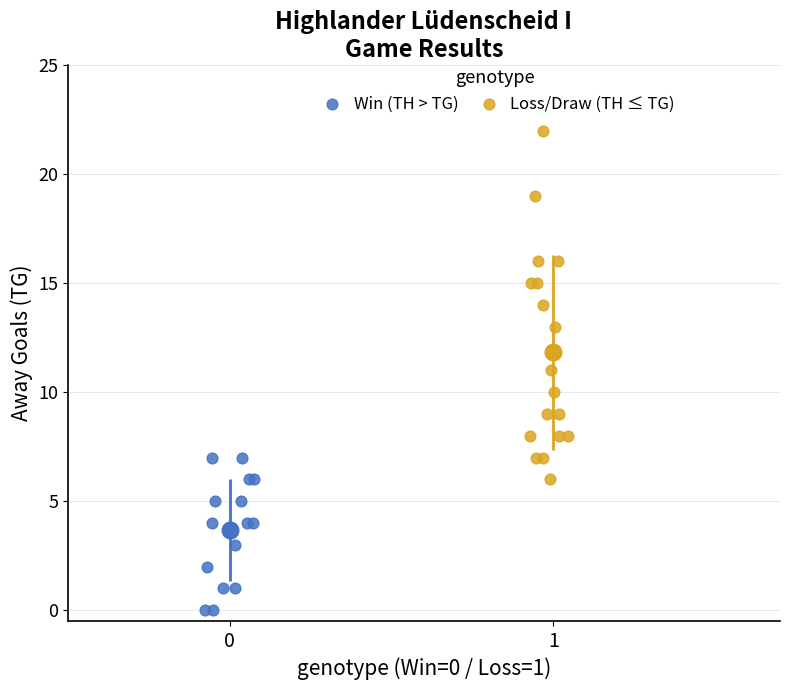

Which series contains the lowest Y value?

Win (TH > TG)